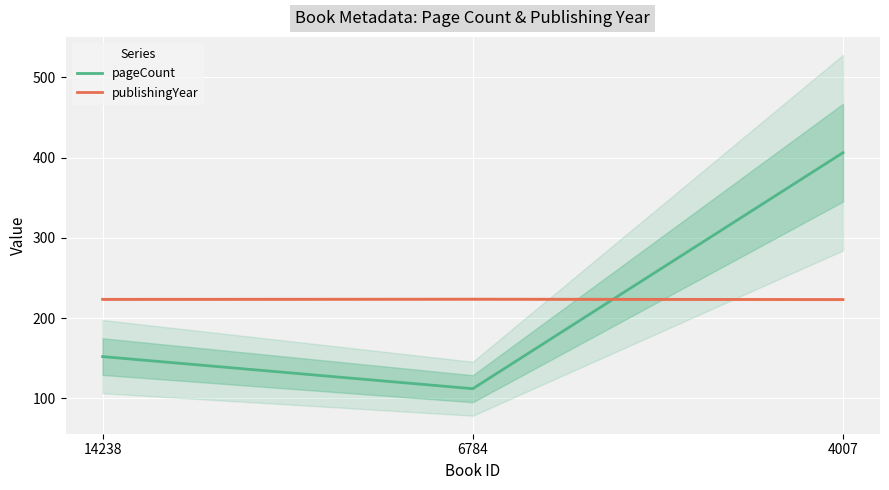

What are all the series names shown in the legend?

pageCount, publishingYear